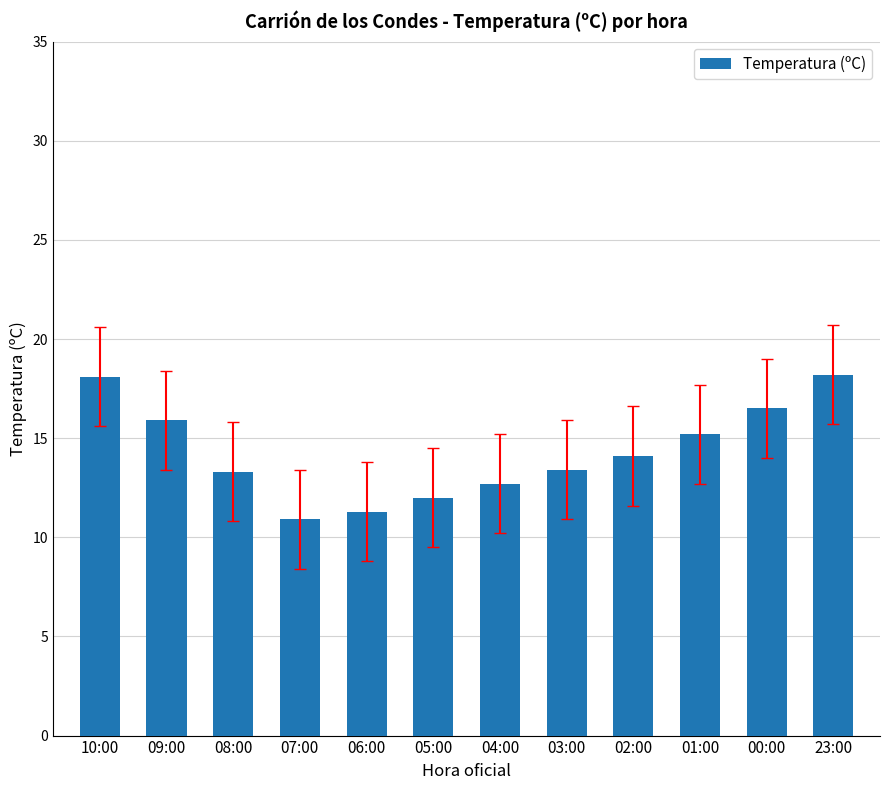

How many bars are there in total?

12